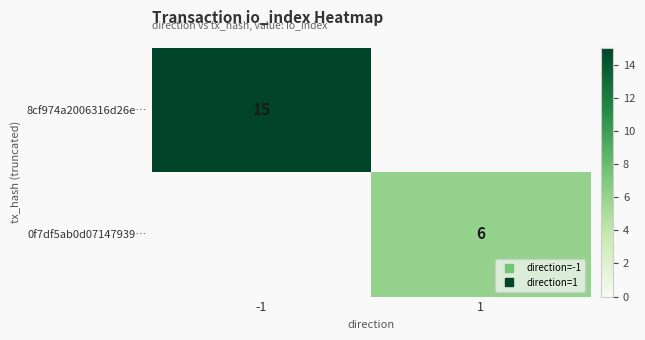

What is the minimum value for 8cf974a2006316d26e…?

15.0